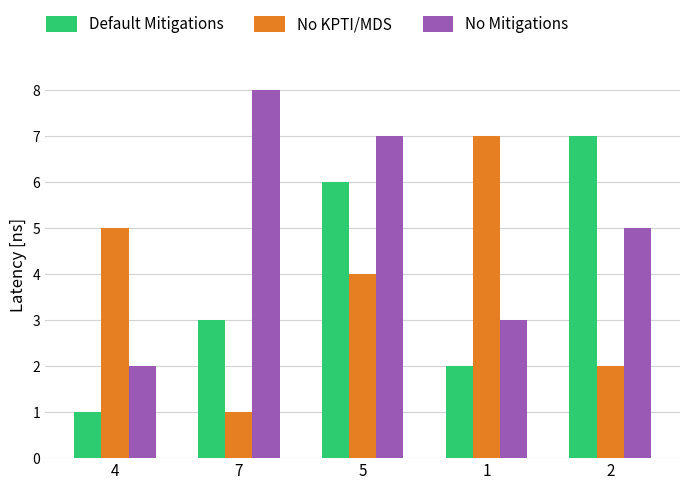

What is the difference between the highest and lowest values at 7?

7